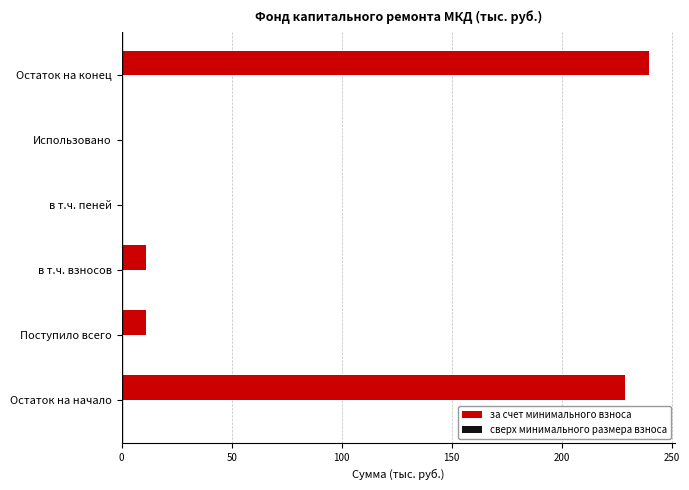

What is the change in value from Использовано to Остаток на конец?

+239.7